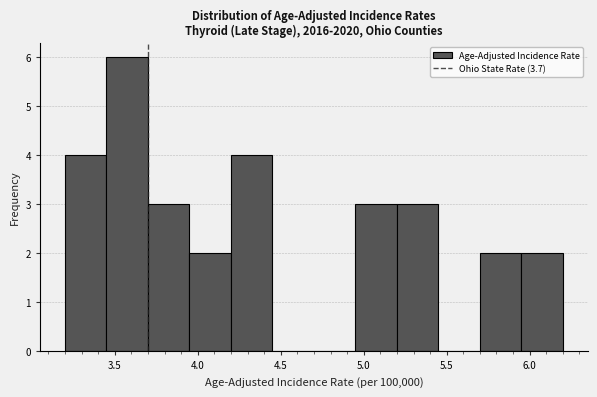

Reading left to right, list every bar in this chart as the range it spans on the x-axis followed by its height. The values are not printed on the chart, so give them approximately, as read against the axis.

3.20 to 3.45: 4
3.45 to 3.70: 6
3.70 to 3.95: 3
3.95 to 4.20: 2
4.20 to 4.45: 4
4.45 to 4.70: 0
4.70 to 4.95: 0
4.95 to 5.20: 3
5.20 to 5.45: 3
5.45 to 5.70: 0
5.70 to 5.95: 2
5.95 to 6.20: 2